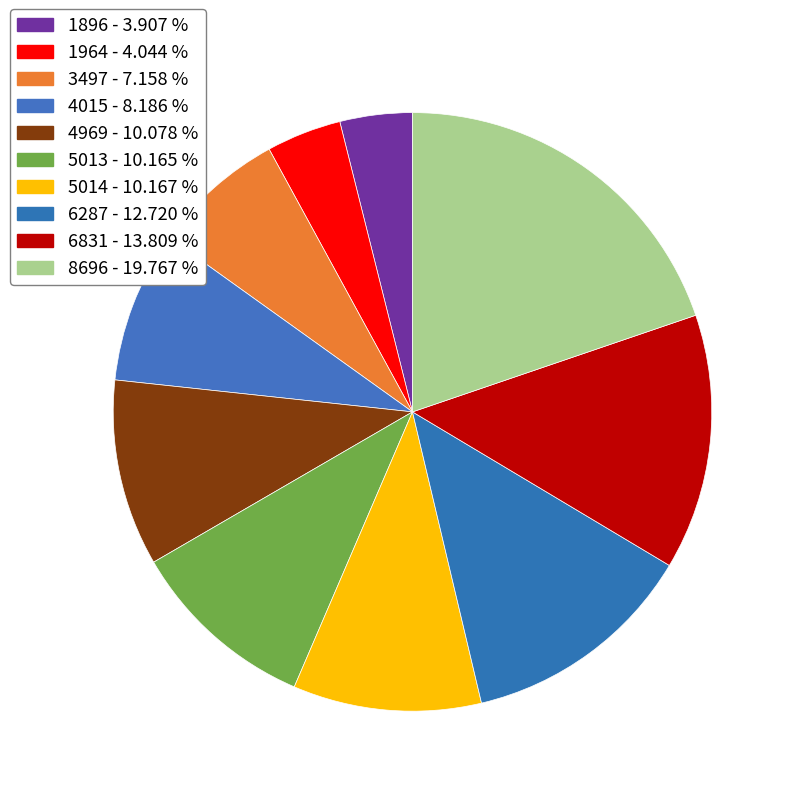

To the nearest percent, what portion does 6287 represent?

13%